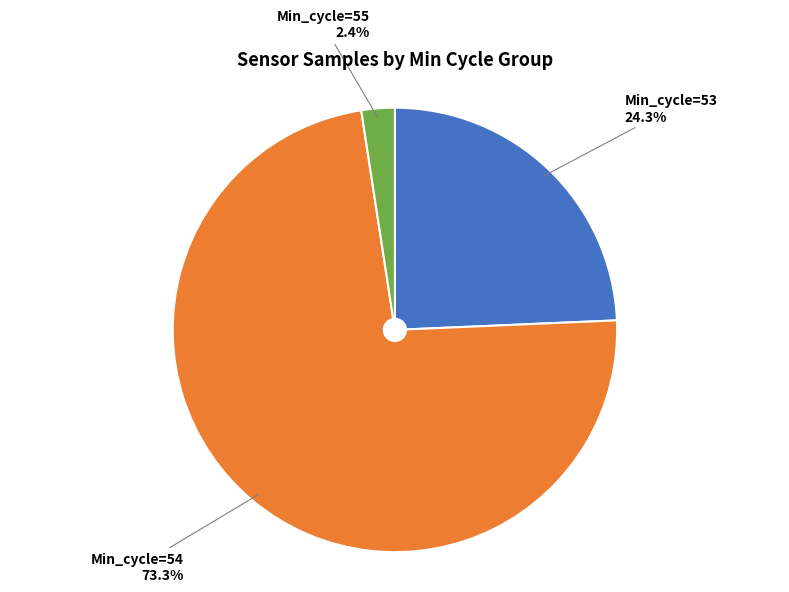

Rank the categories by value from lowest to highest.

Min_cycle=55, Min_cycle=53, Min_cycle=54